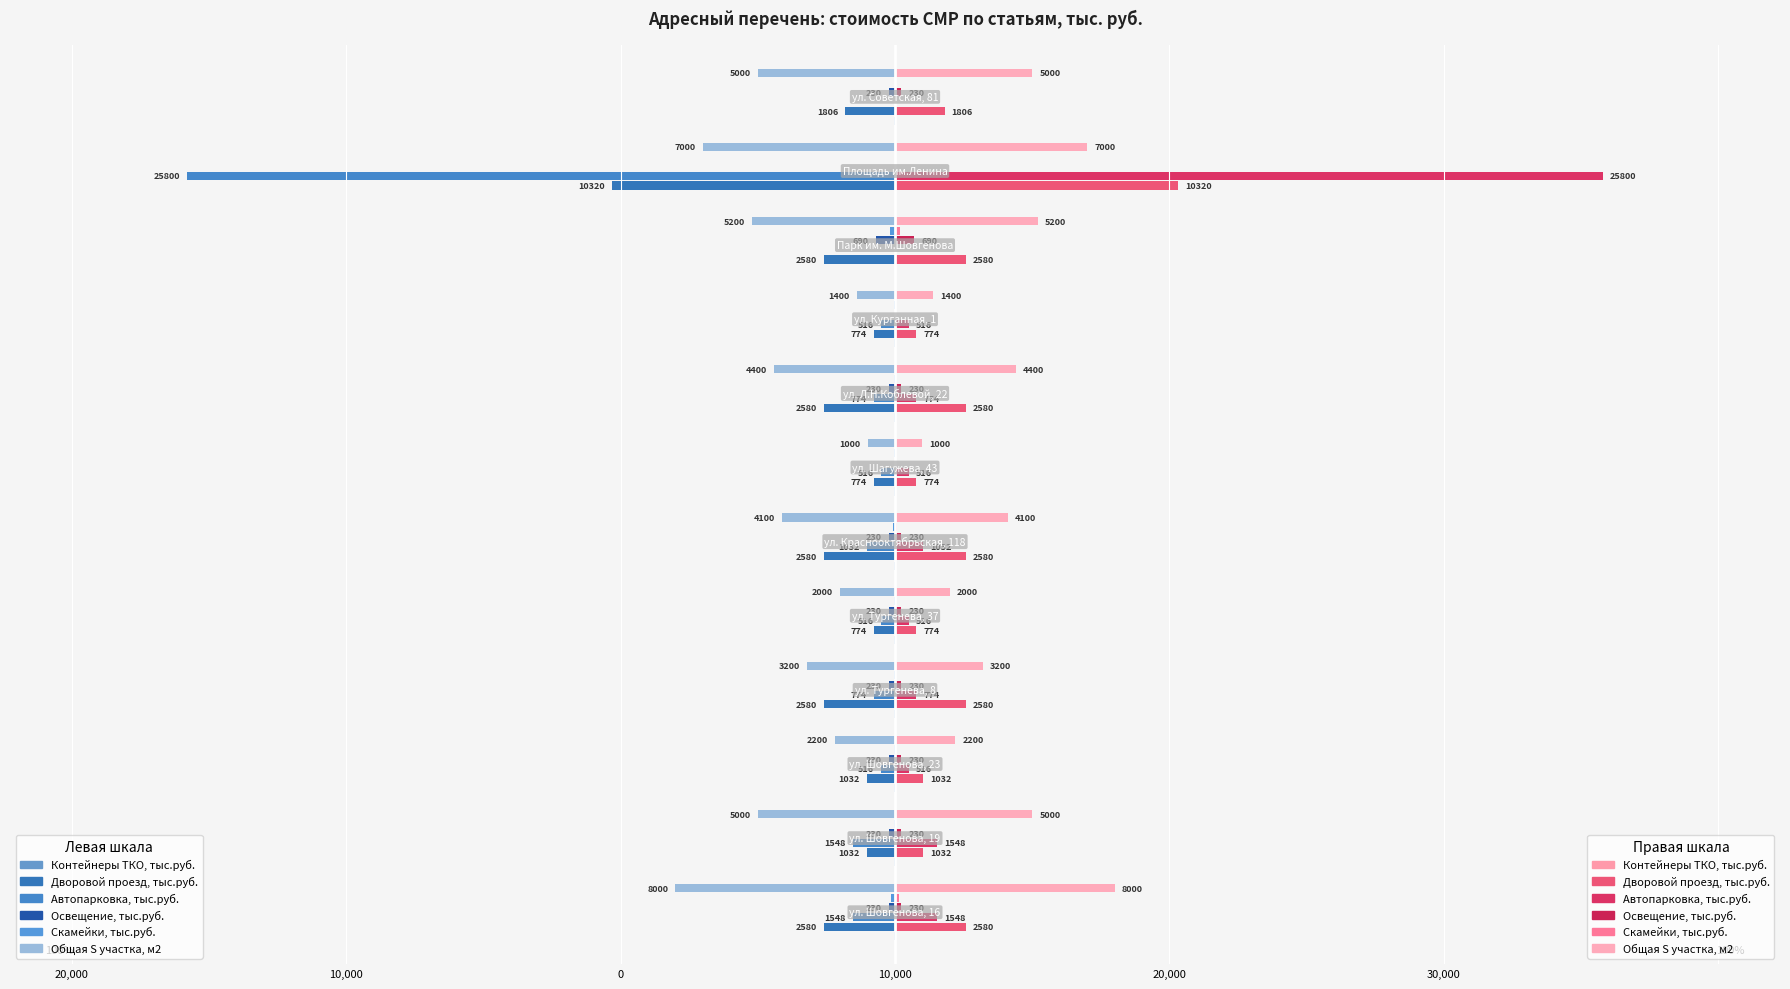

The value of Общая S участка, м2 at 10,000 is -2200.0. True or false?

True